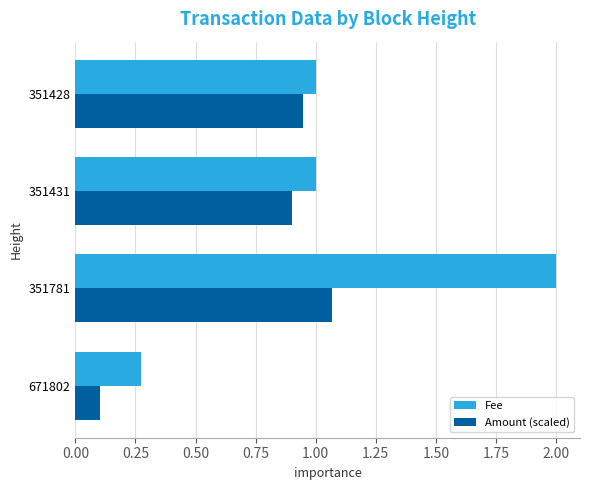

The Fee series shows 3.3 at 351781. True or false?

False